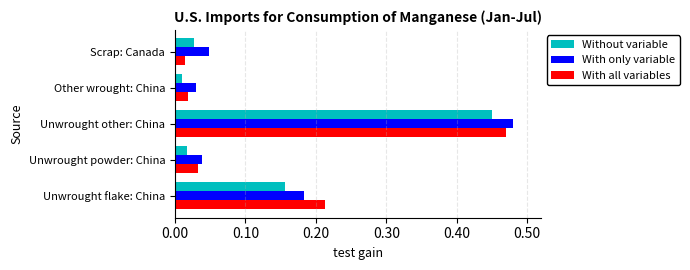

At how many categories does at least one series exceed 0?

5